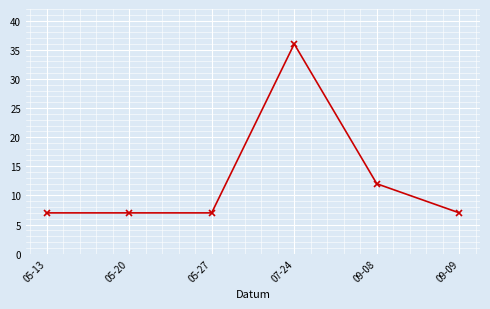

What value does the data have at 05-27?

7